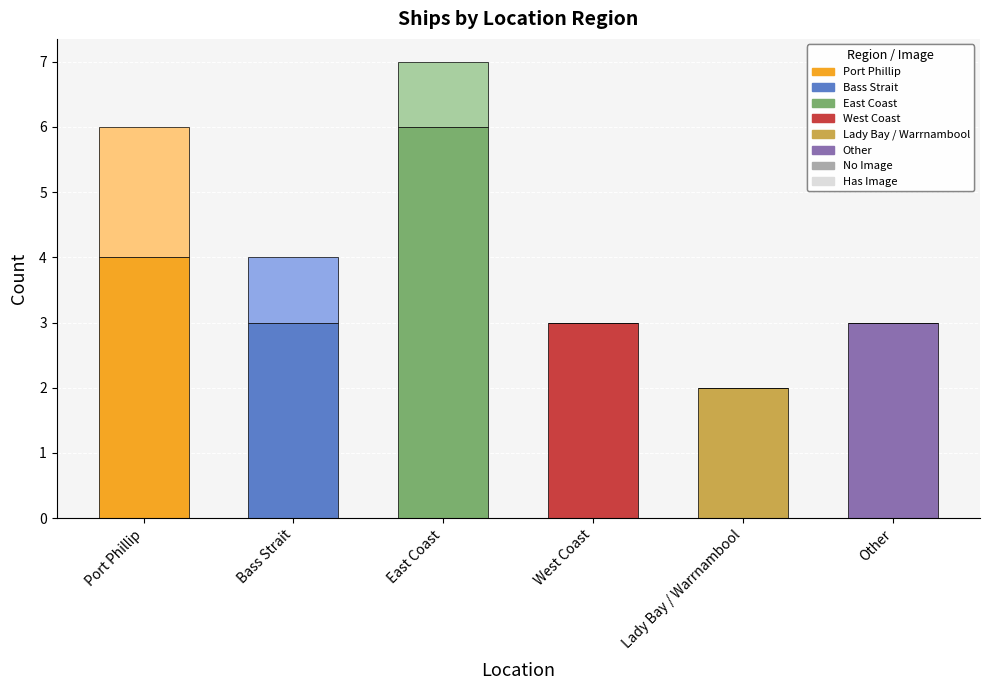

True or false: No Image has a value of 5 at West Coast.

False